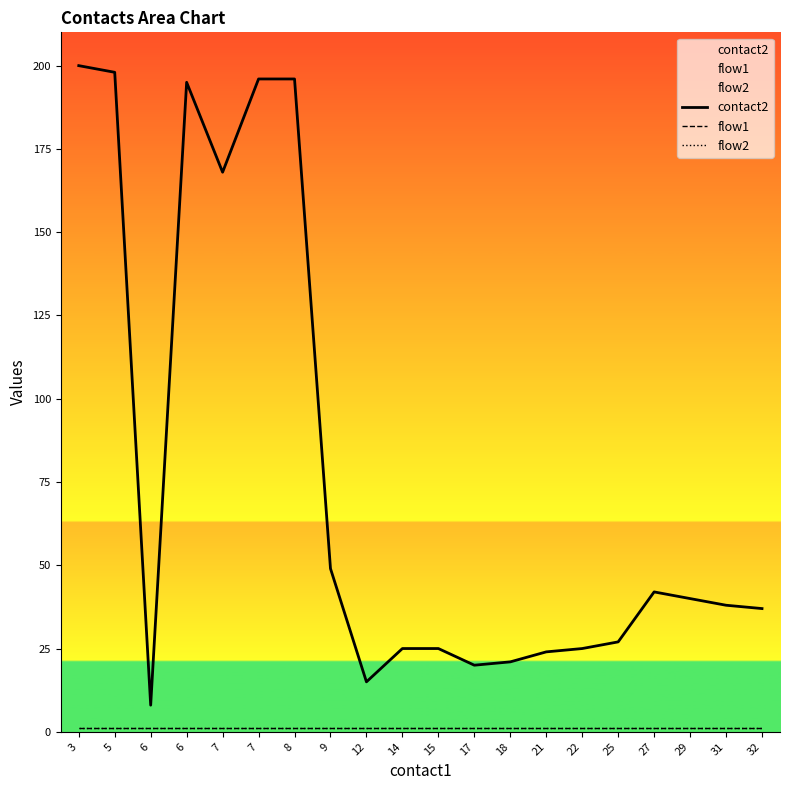

At 6, list the series in order from smallest to largest.

flow1, flow2, contact2